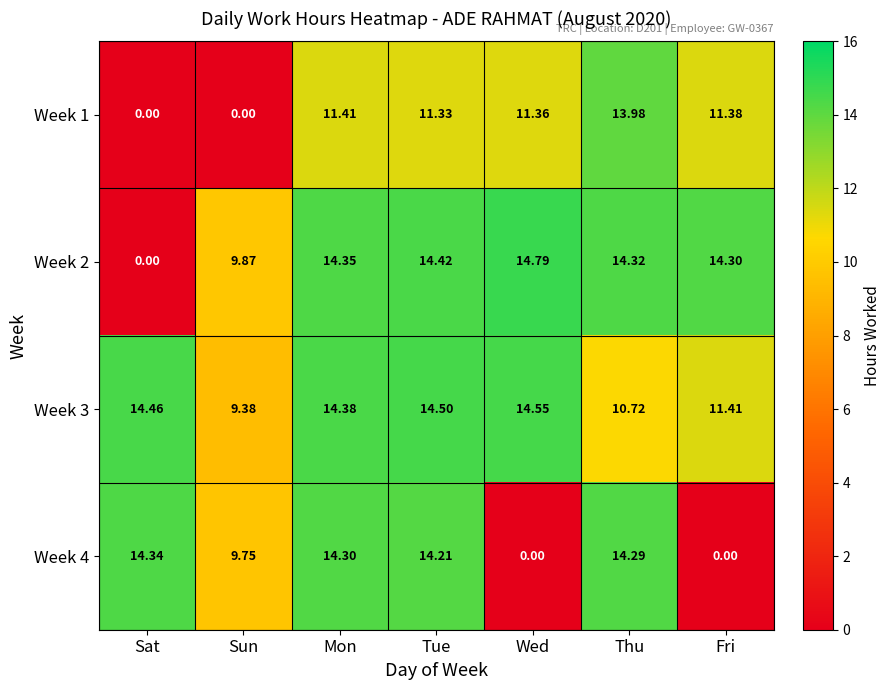

Where is Week 2 nearest to the value 7?

Sun